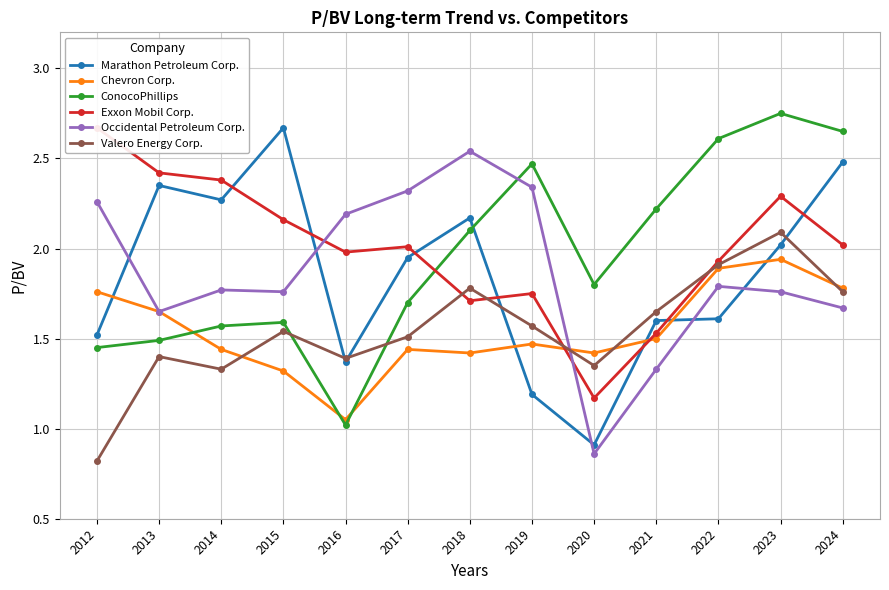

Reading right to left, what are all the values shown in this chart?

Marathon Petroleum Corp.: 2024=2.5	2023=2.0	2022=1.6	2021=1.6	2020=0.9	2019=1.2	2018=2.2	2017=1.9	2016=1.4	2015=2.7	2014=2.3	2013=2.4	2012=1.5
Chevron Corp.: 2024=1.8	2023=1.9	2022=1.9	2021=1.5	2020=1.4	2019=1.5	2018=1.4	2017=1.4	2016=1.1	2015=1.3	2014=1.4	2013=1.6	2012=1.8
ConocoPhillips: 2024=2.6	2023=2.8	2022=2.6	2021=2.2	2020=1.8	2019=2.5	2018=2.1	2017=1.7	2016=1.0	2015=1.6	2014=1.6	2013=1.5	2012=1.4
Exxon Mobil Corp.: 2024=2.0	2023=2.3	2022=1.9	2021=1.5	2020=1.2	2019=1.8	2018=1.7	2017=2.0	2016=2.0	2015=2.2	2014=2.4	2013=2.4	2012=2.7
Occidental Petroleum Corp.: 2024=1.7	2023=1.8	2022=1.8	2021=1.3	2020=0.9	2019=2.3	2018=2.5	2017=2.3	2016=2.2	2015=1.8	2014=1.8	2013=1.6	2012=2.3
Valero Energy Corp.: 2024=1.8	2023=2.1	2022=1.9	2021=1.6	2020=1.4	2019=1.6	2018=1.8	2017=1.5	2016=1.4	2015=1.5	2014=1.3	2013=1.4	2012=0.8